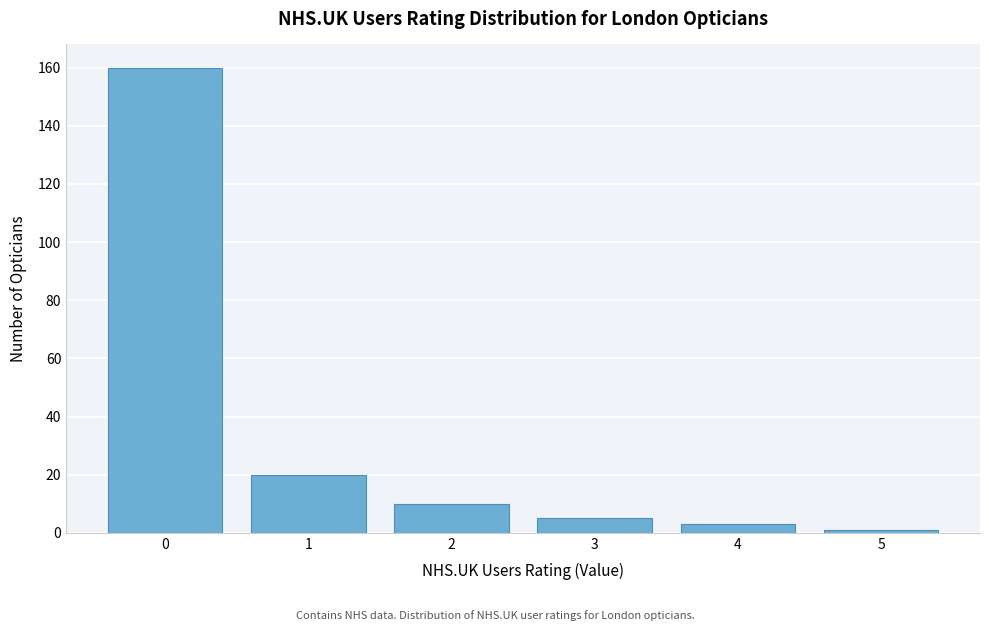

Reading left to right, transcribe all the data shown in this chart.

0=160	1=20	2=10	3=5	4=3	5=1